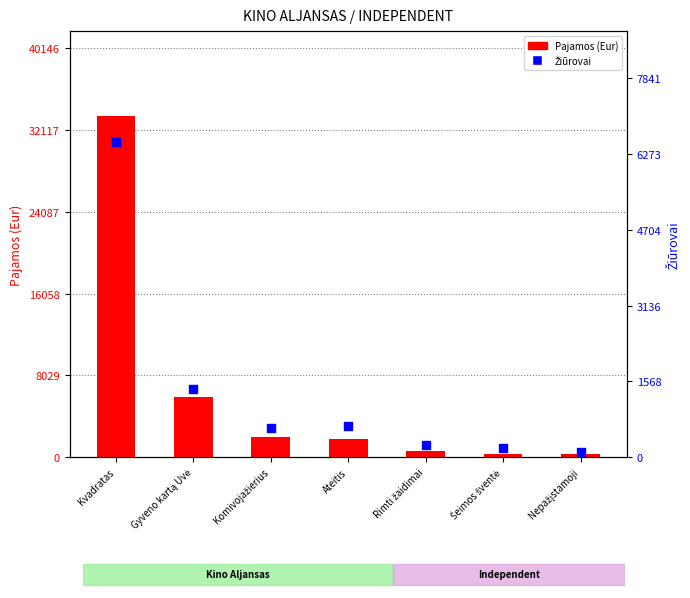

Which series has the widest spread of Y values?

Pajamos (Eur)